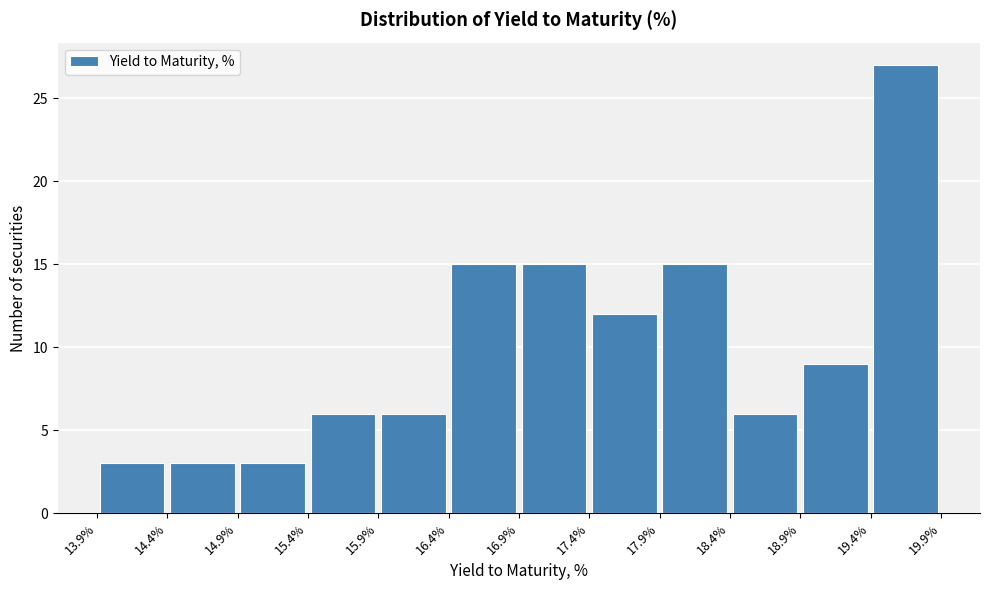

How tall is the bar that spans 16.4% to 16.9% on the x-axis? The values are not printed on the chart, so give them approximately, as read against the axis.

15